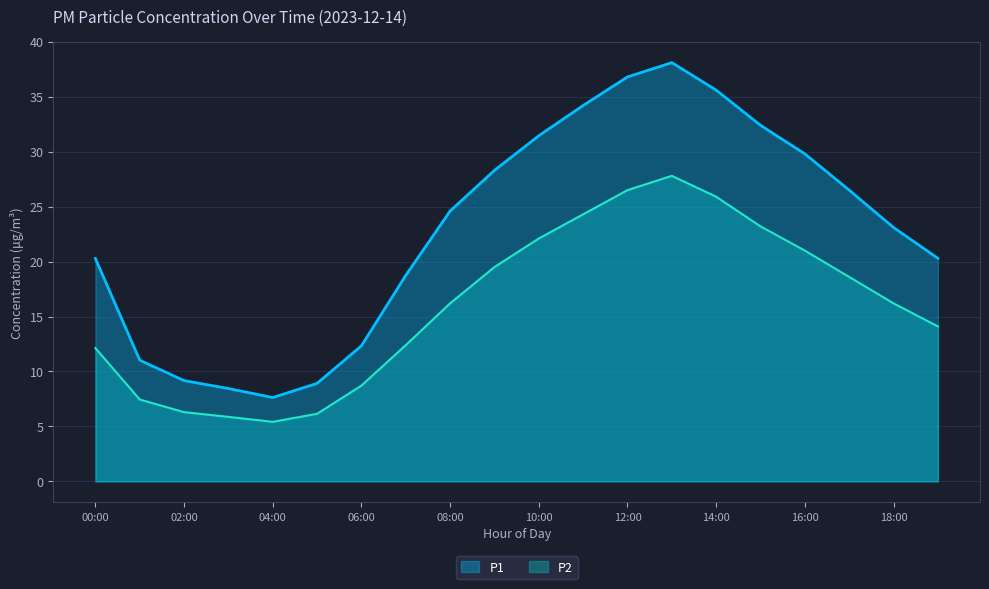

How many data points does each series have?

20